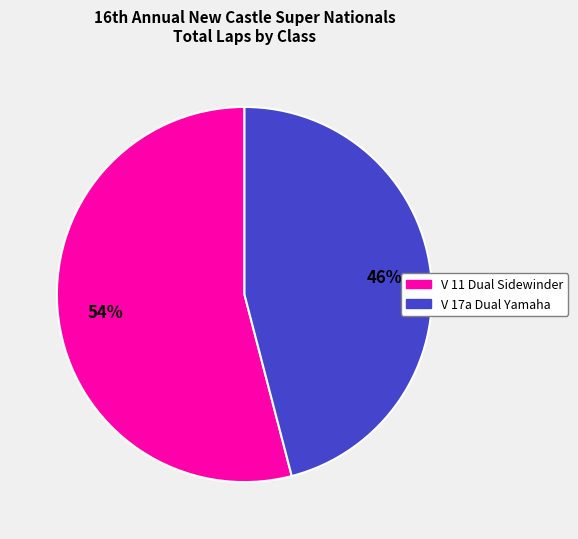

Is there a majority slice in this chart?

Yes